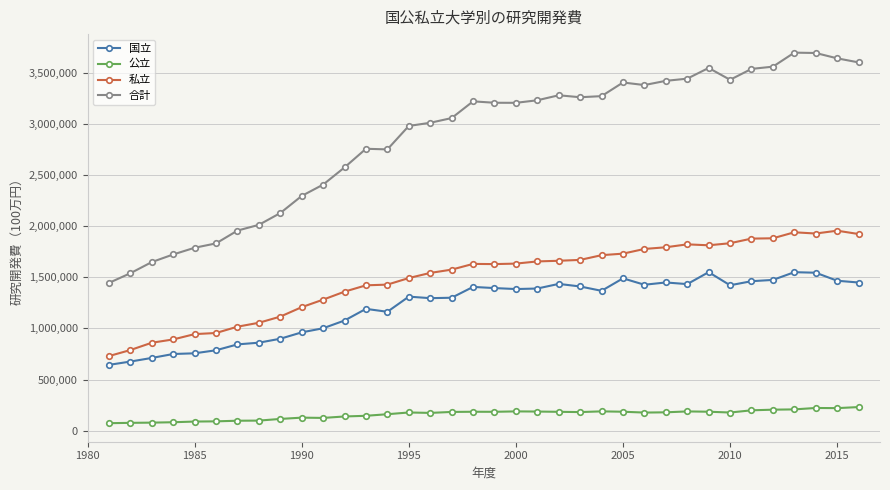

What is the value of the 合計 point at the 16th from the left?

3013120